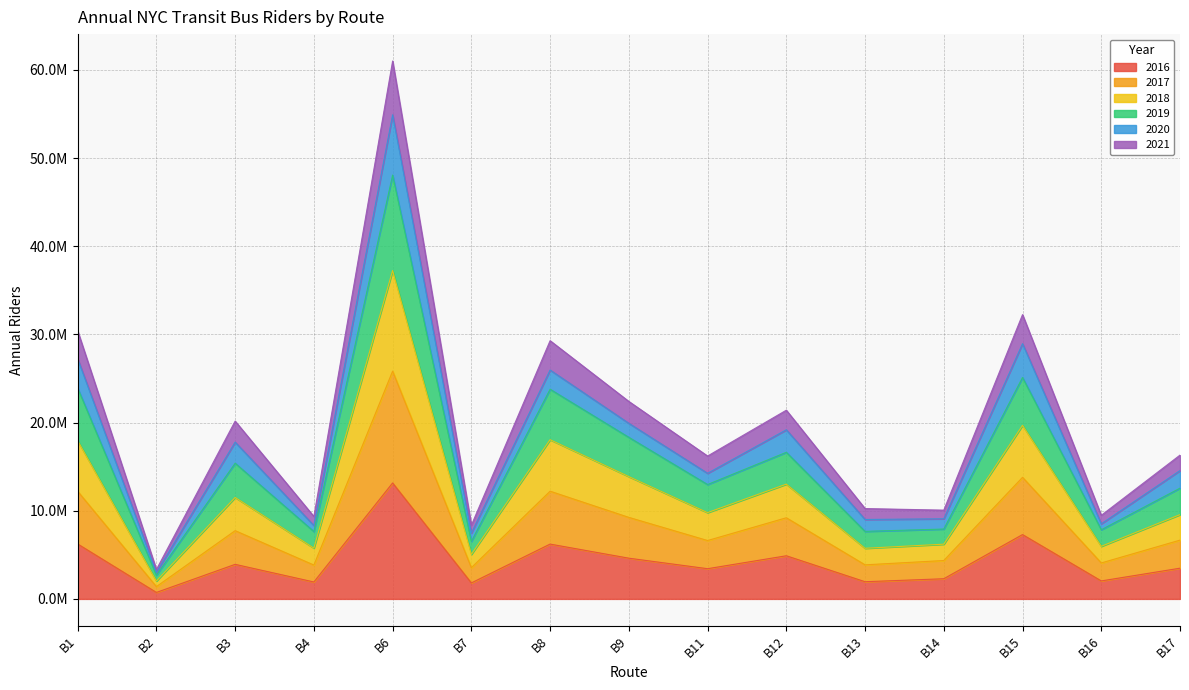

Does the chart have visible grid lines?

Yes